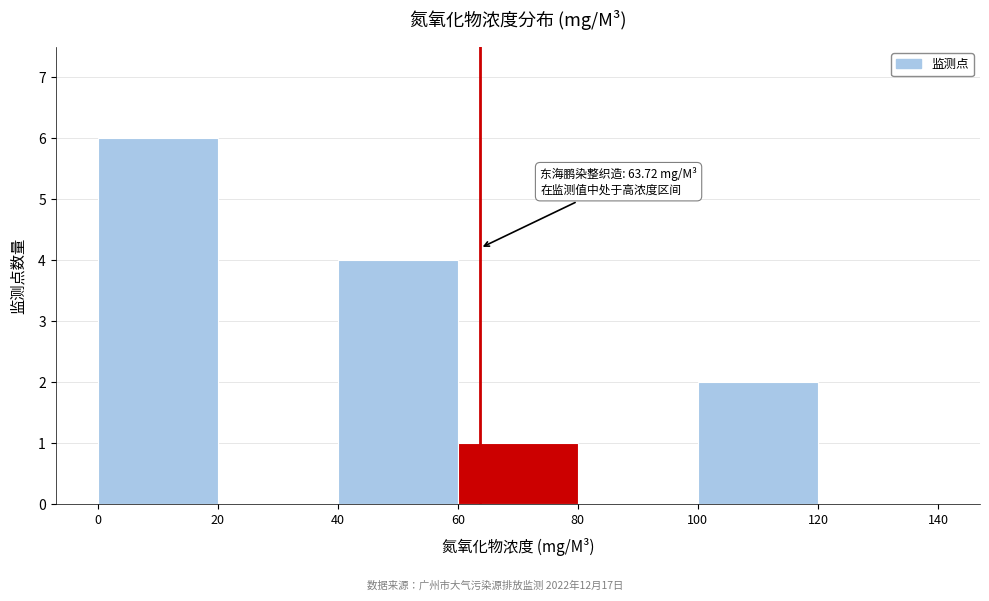

Over which range of the x-axis is the bar tallest?

0 to 20